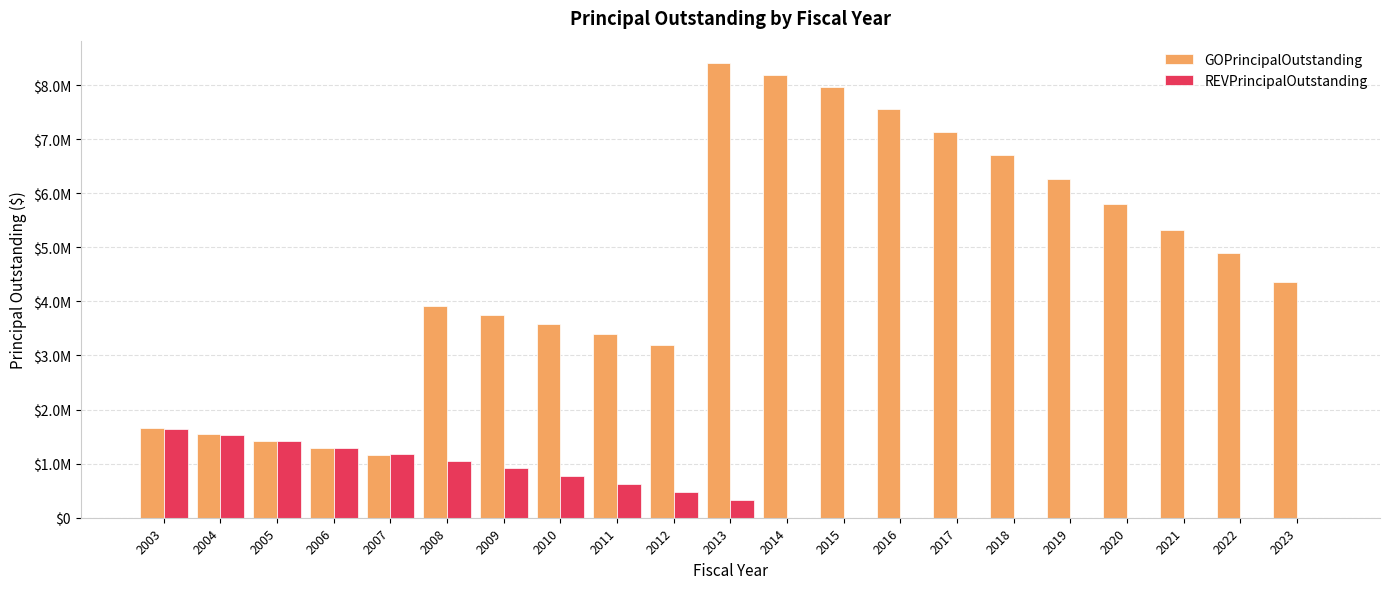

Does the chart contain stacked bars?

No